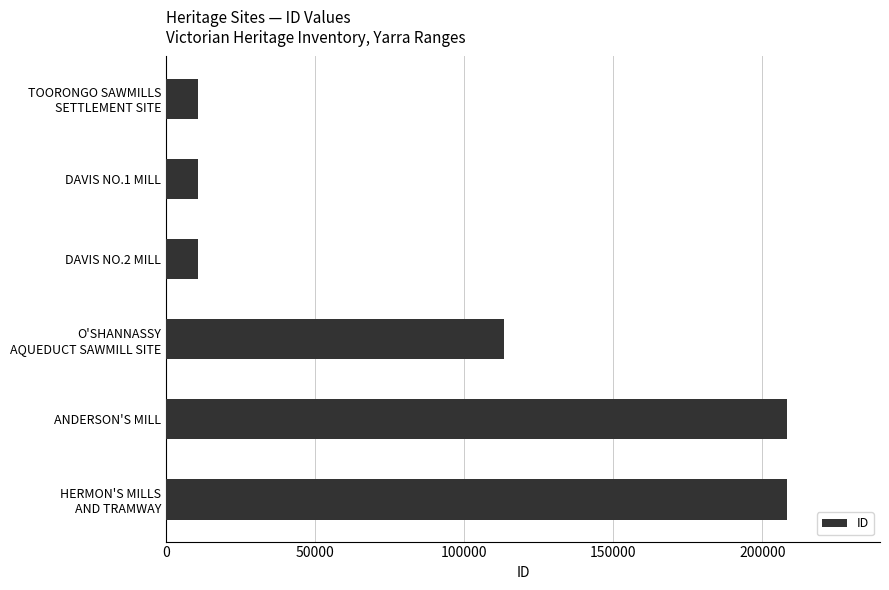

At which label is the value closest to 109488?

O'SHANNASSY
AQUEDUCT SAWMILL SITE